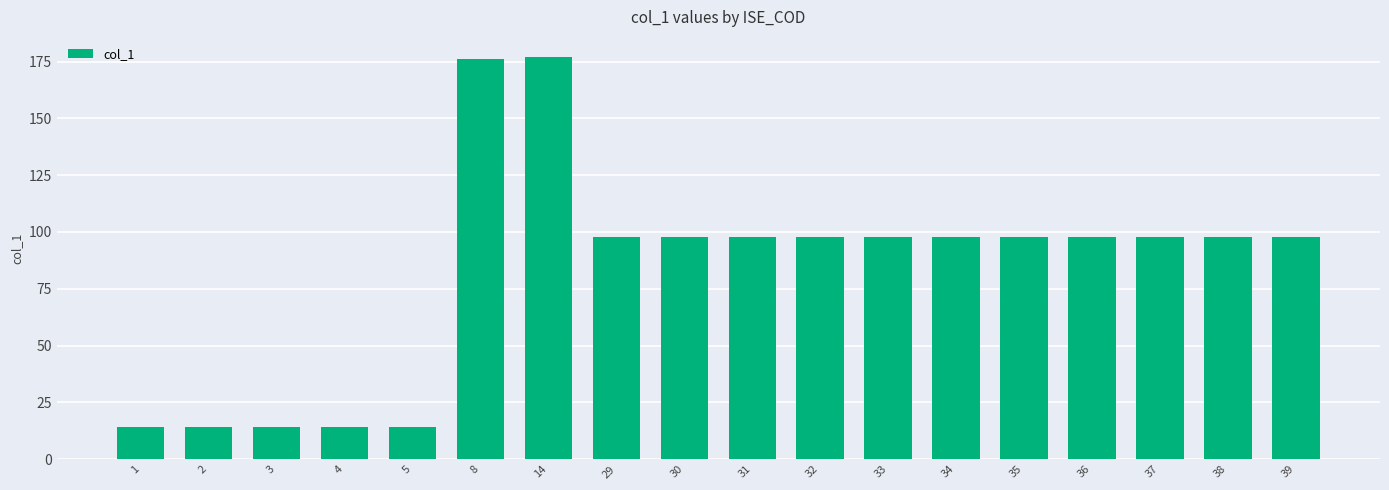

What is the difference between the values at 35 and 3?

84